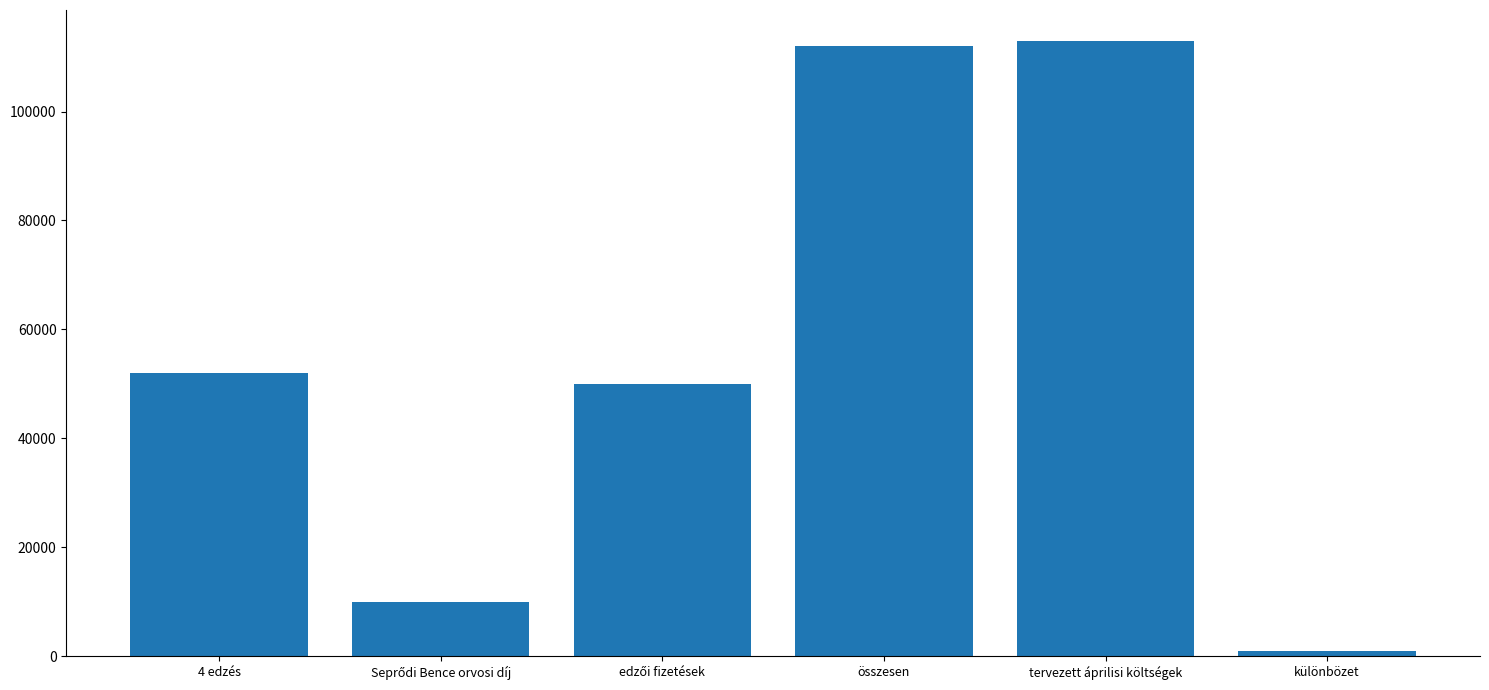

How many distinct data groups are displayed?

1